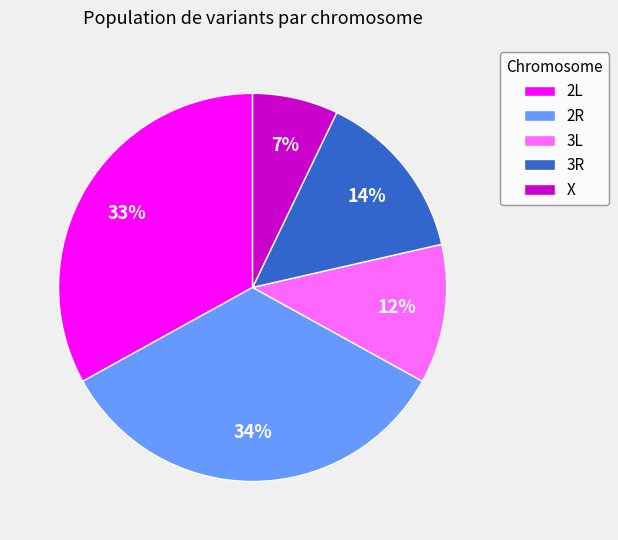

To the nearest percent, what is the average slice percentage?

20%